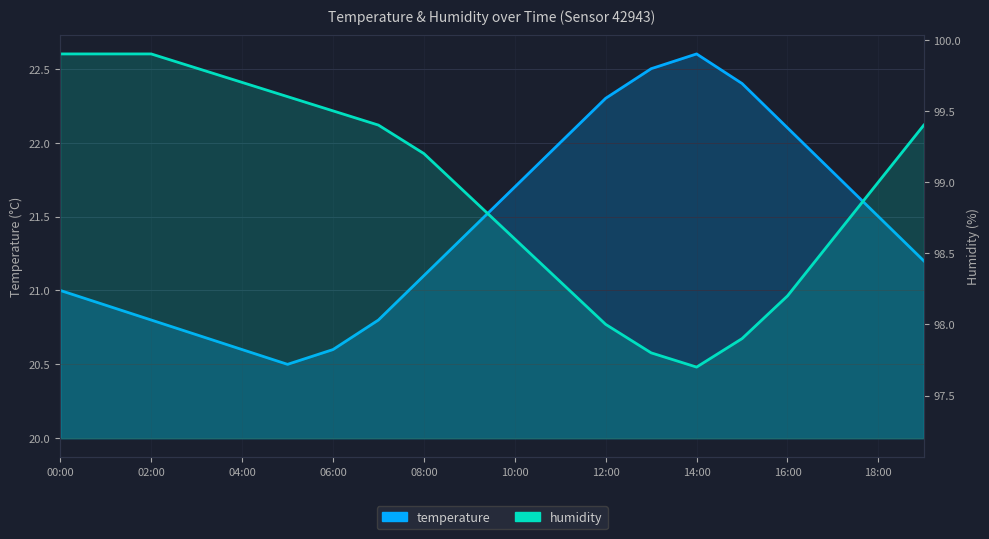

Reading right to left, what are all the values shown in this chart?

temperature: 21.2	21.5	21.8	22.1	22.4	22.6	22.5	22.3	22.0	21.7	21.4	21.1	20.8	20.6	20.5	20.6	20.7	20.8	20.9	21.0
humidity: 99.4	99.0	98.6	98.2	97.9	97.7	97.8	98.0	98.3	98.6	98.9	99.2	99.4	99.5	99.6	99.7	99.8	99.9	99.9	99.9